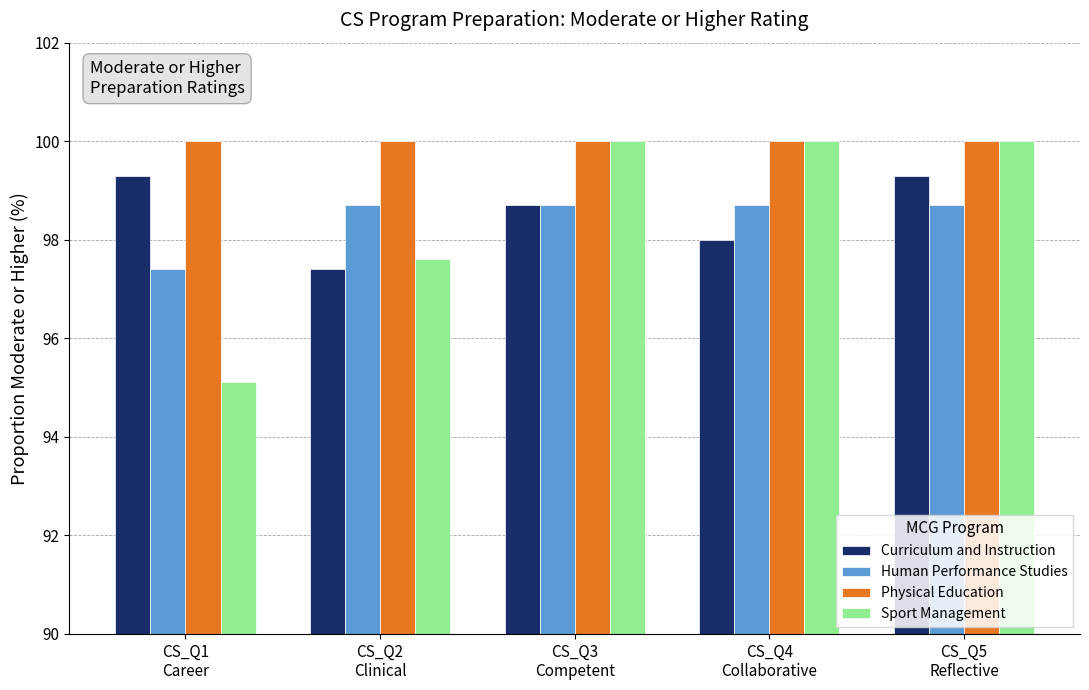

Which series has the widest spread of values?

Sport Management